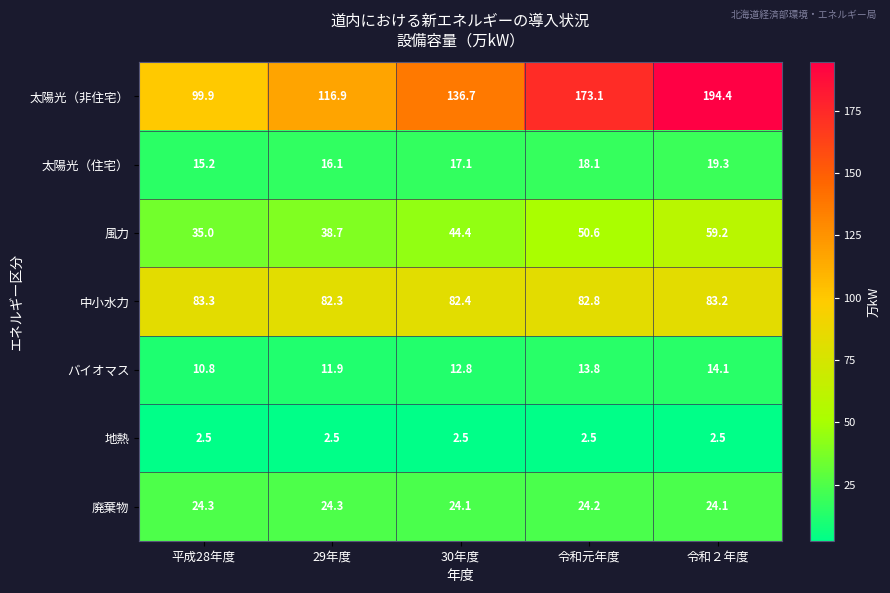

Rank the series by their maximum value, from lowest to highest.

地熱, バイオマス, 太陽光（住宅）, 廃棄物, 風力, 中小水力, 太陽光（非住宅）